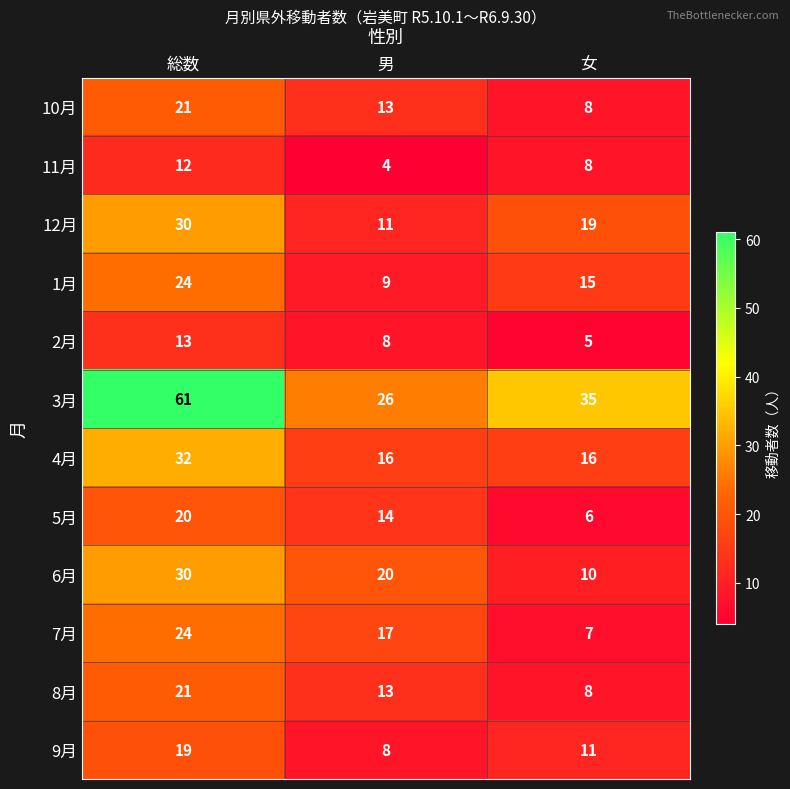

Is the value of 11月 at 男 greater than the value of 12月 at 総数?

No